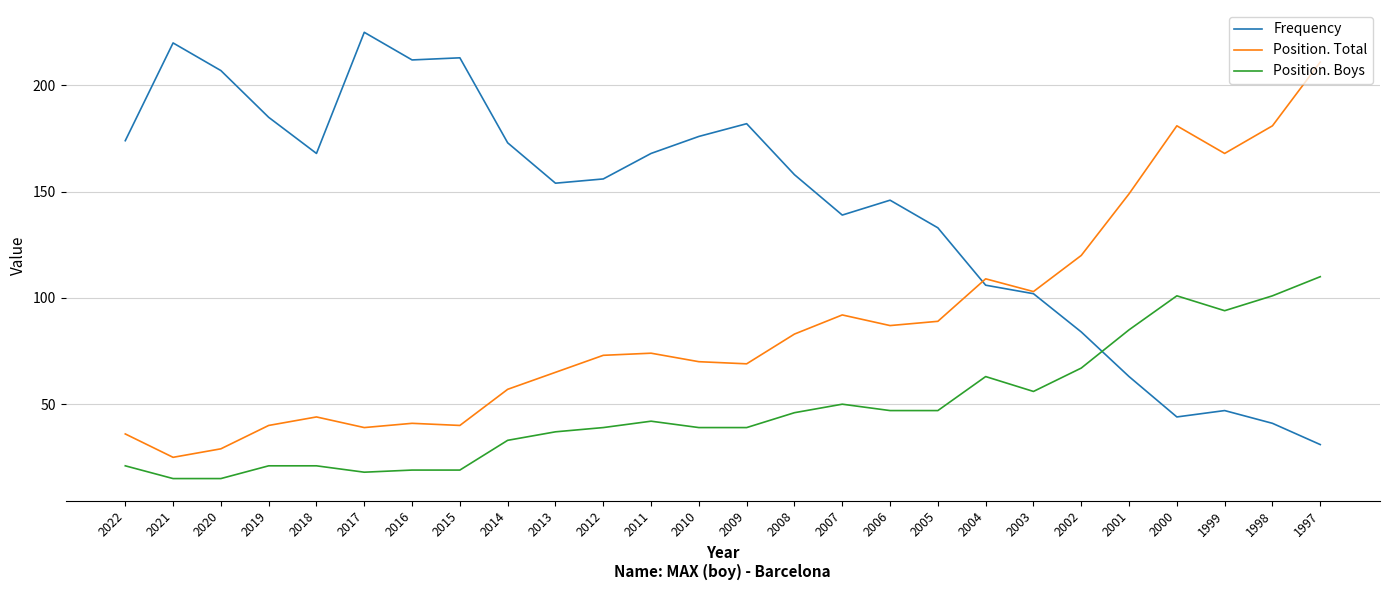

True or false: Position. Boys has more than 0 points higher than both neighbors.

True